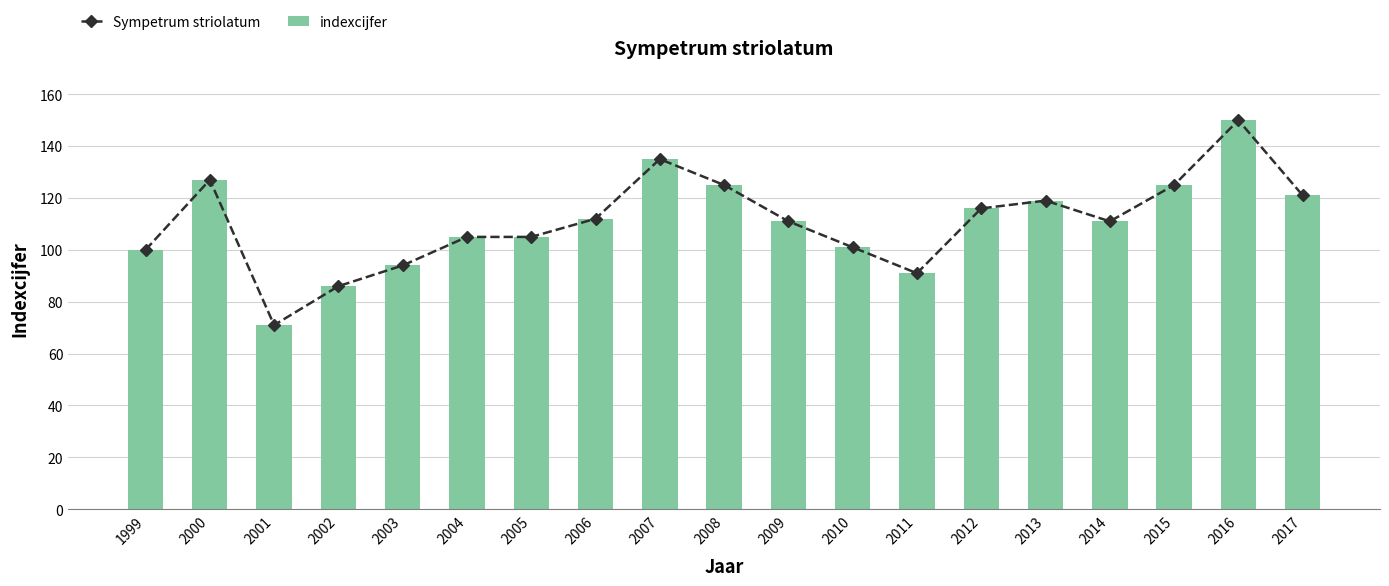

What are all the series names shown in the legend?

Sympetrum striolatum, indexcijfer